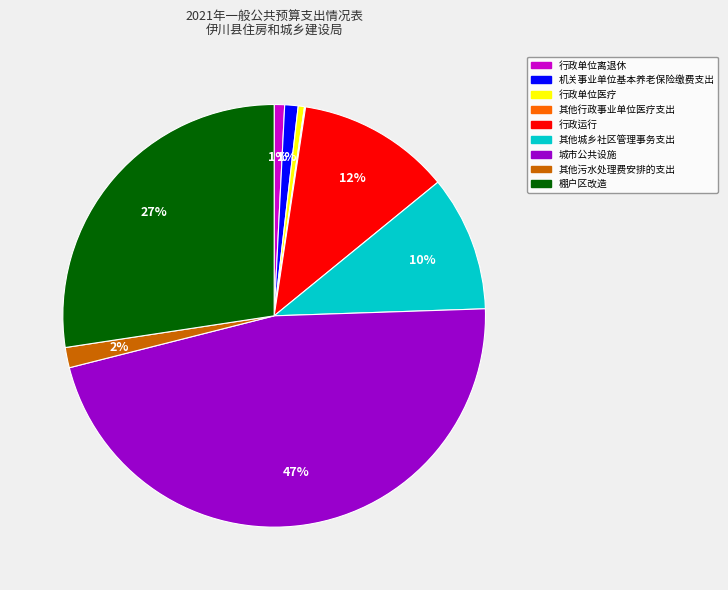

Does any single category account for the majority?

No